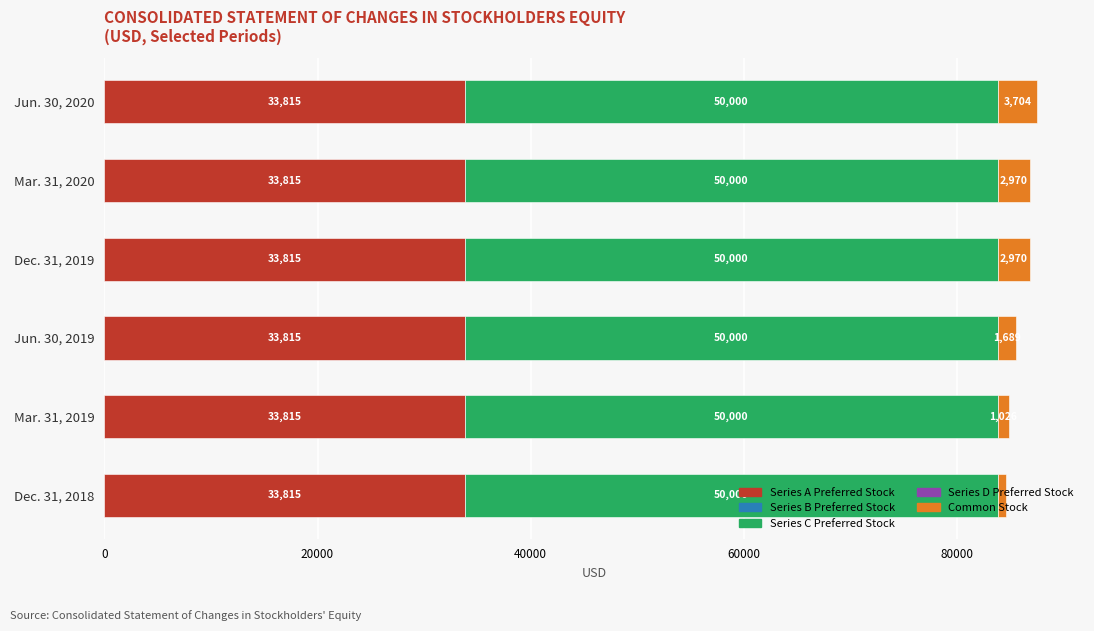

At which category is the sum across all series the highest?

Jun. 30, 2020